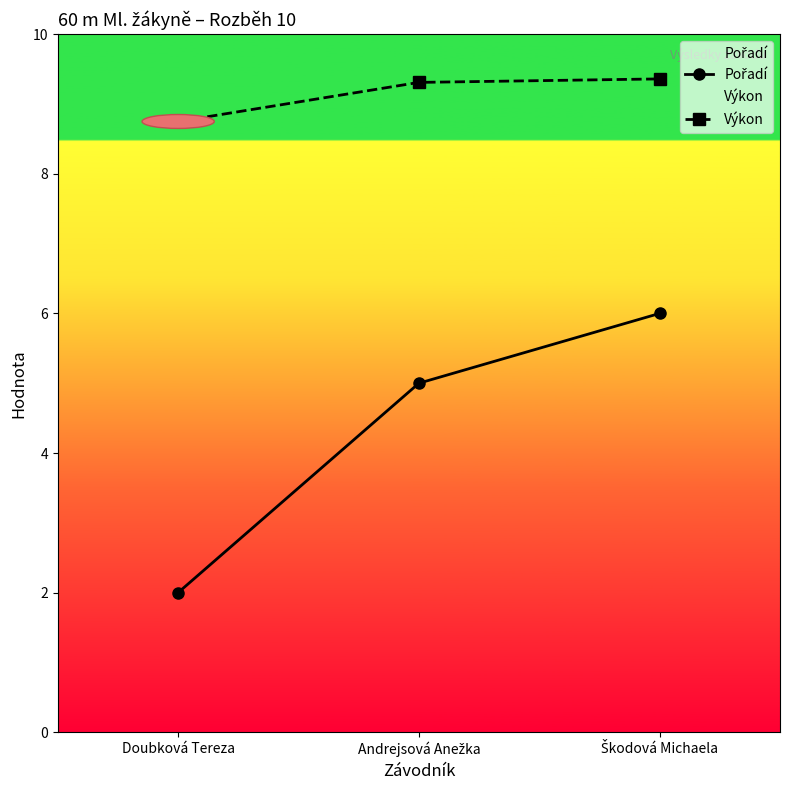

Rank the categories by Výkon value from lowest to highest.

Doubková Tereza, Andrejsová Anežka, Škodová Michaela